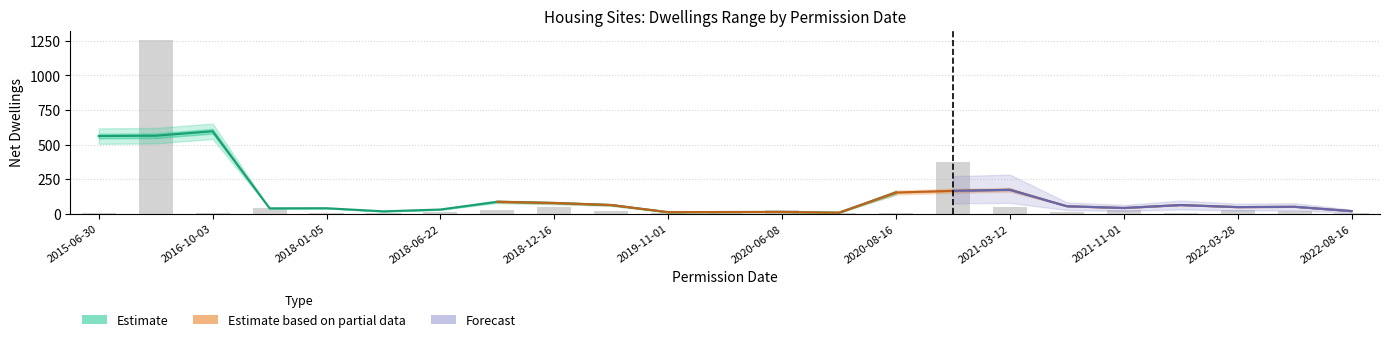

What is the label of the 10th bar from the right?

13